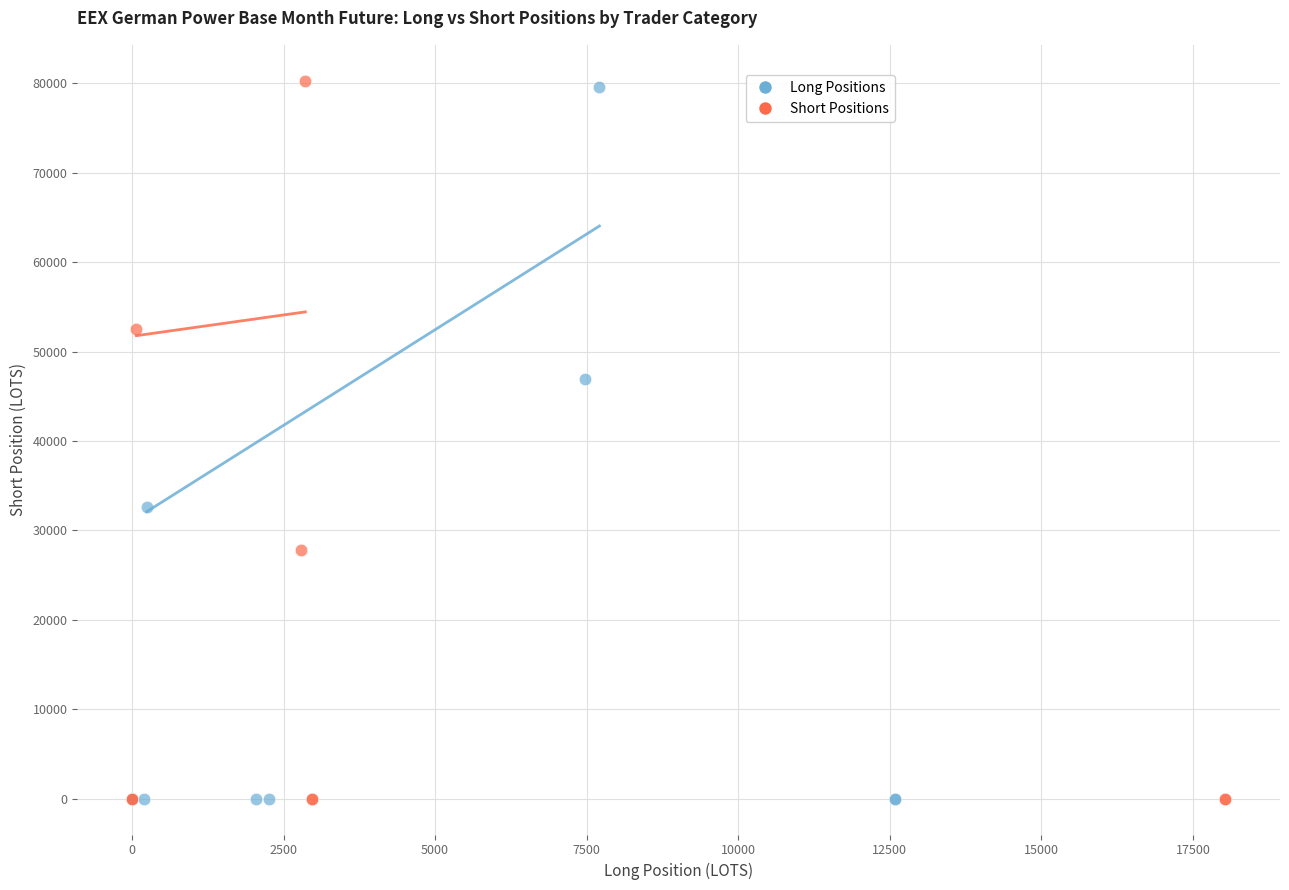

Which series has the widest spread of Y values?

Short Positions